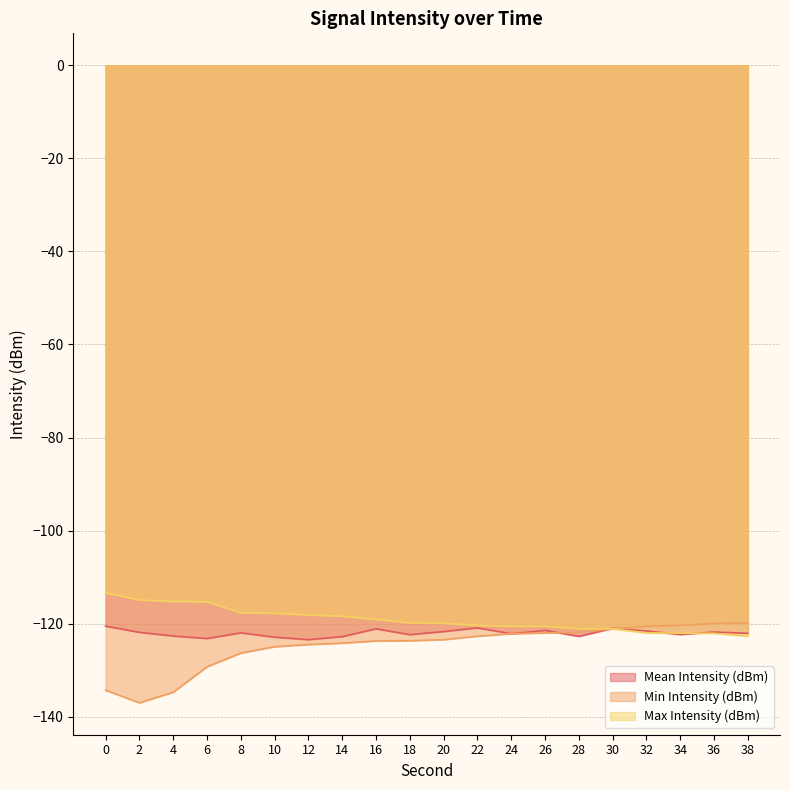

Reading left to right, list all the values displayed in this chart.

Mean Intensity (dBm): -120.5	-121.8	-122.6	-123.2	-122.0	-122.9	-123.4	-122.8	-121.1	-122.3	-121.7	-120.9	-122.2	-121.4	-122.7	-121.0	-121.5	-122.3	-121.8	-122.0
Min Intensity (dBm): -134.3	-137.0	-134.7	-129.2	-126.3	-124.9	-124.5	-124.2	-123.7	-123.7	-123.4	-122.7	-122.2	-122.0	-121.9	-121.1	-120.6	-120.4	-119.9	-119.9
Max Intensity (dBm): -113.4	-114.9	-115.2	-115.3	-117.6	-117.7	-118.1	-118.4	-119.0	-119.8	-119.9	-120.4	-120.5	-120.6	-121.1	-121.1	-122.0	-122.0	-122.0	-122.7